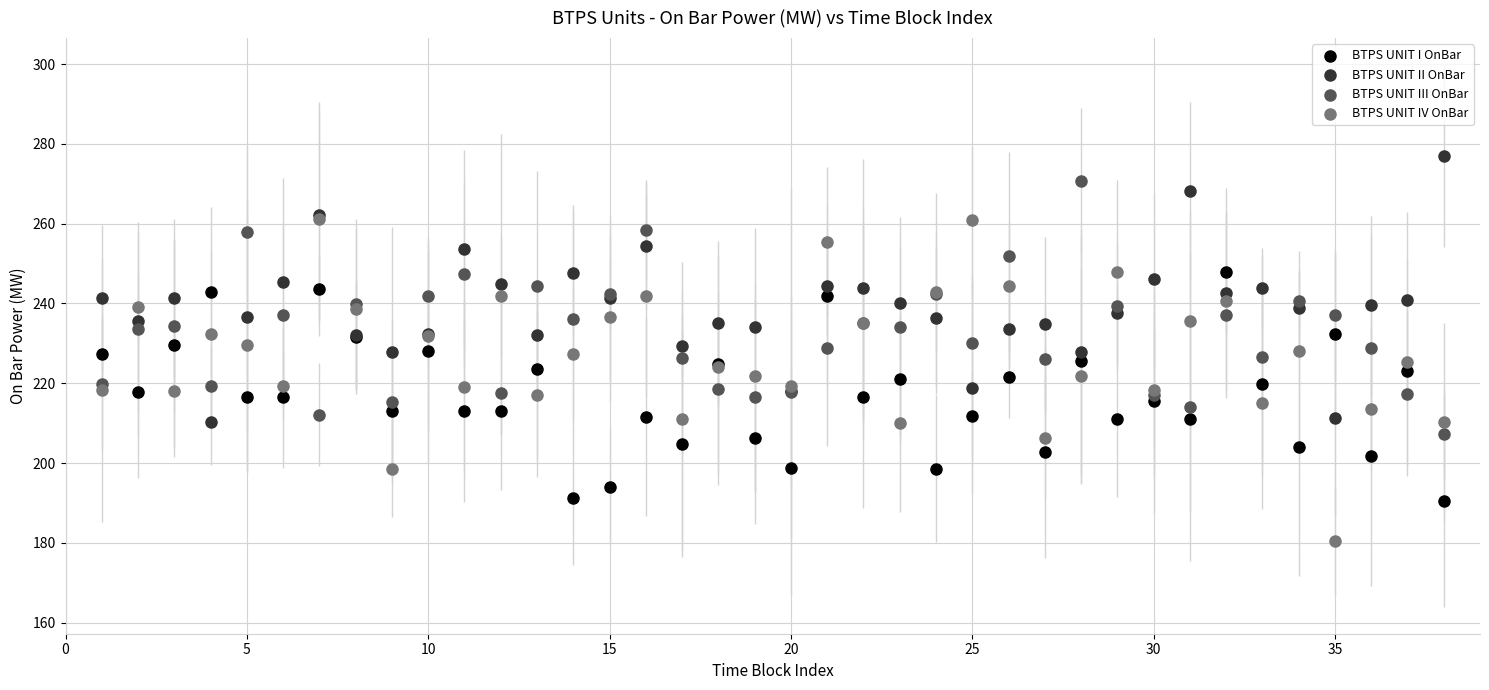

Which series contains the highest Y value?

BTPS UNIT II OnBar